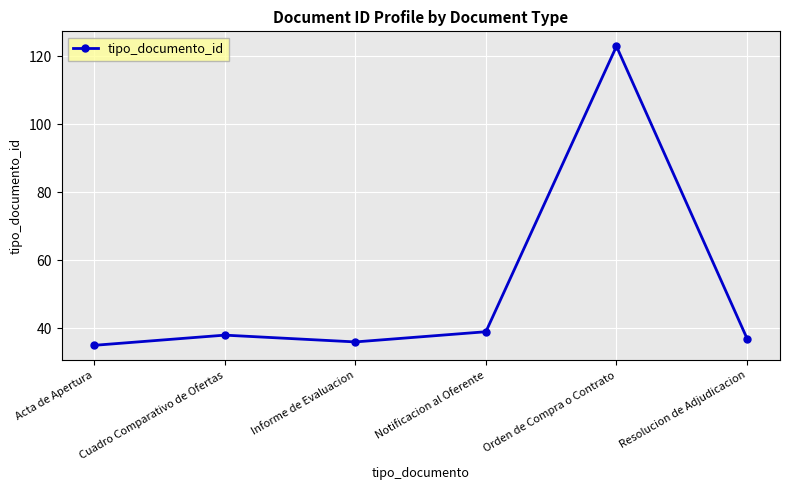

List the labels in order of value, largest first.

Orden de Compra o Contrato, Notificacion al Oferente, Cuadro Comparativo de Ofertas, Resolucion de Adjudicacion, Informe de Evaluacion, Acta de Apertura